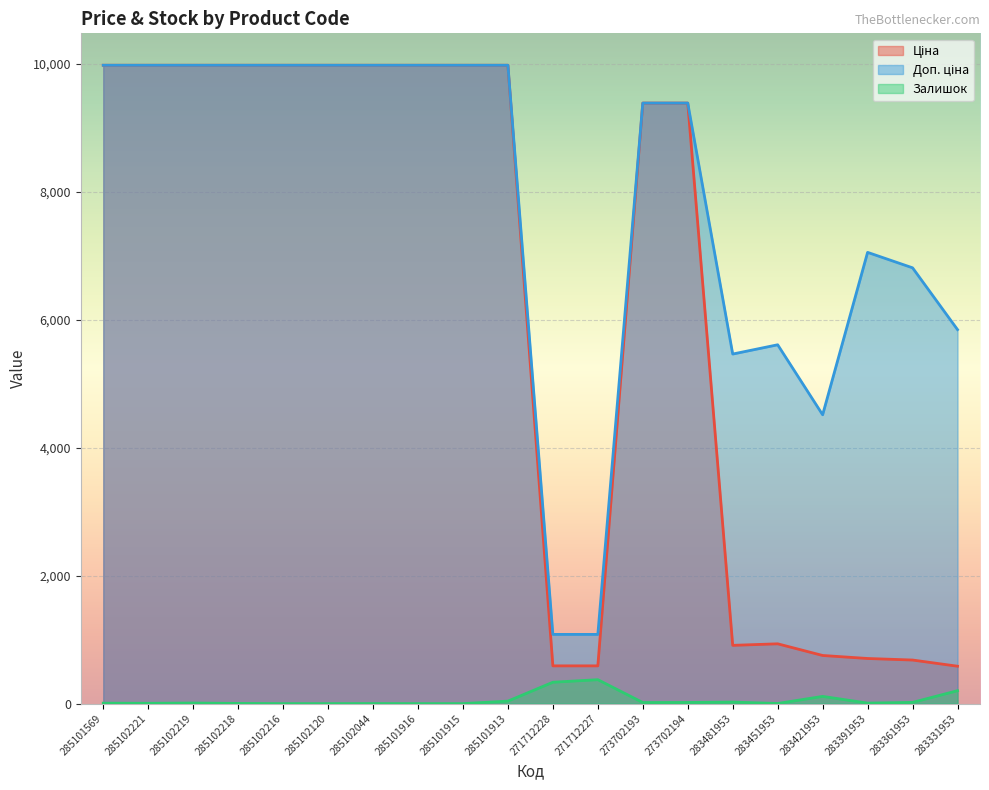

What is the difference between the maximum and minimum values in the Залишок series?

374.0